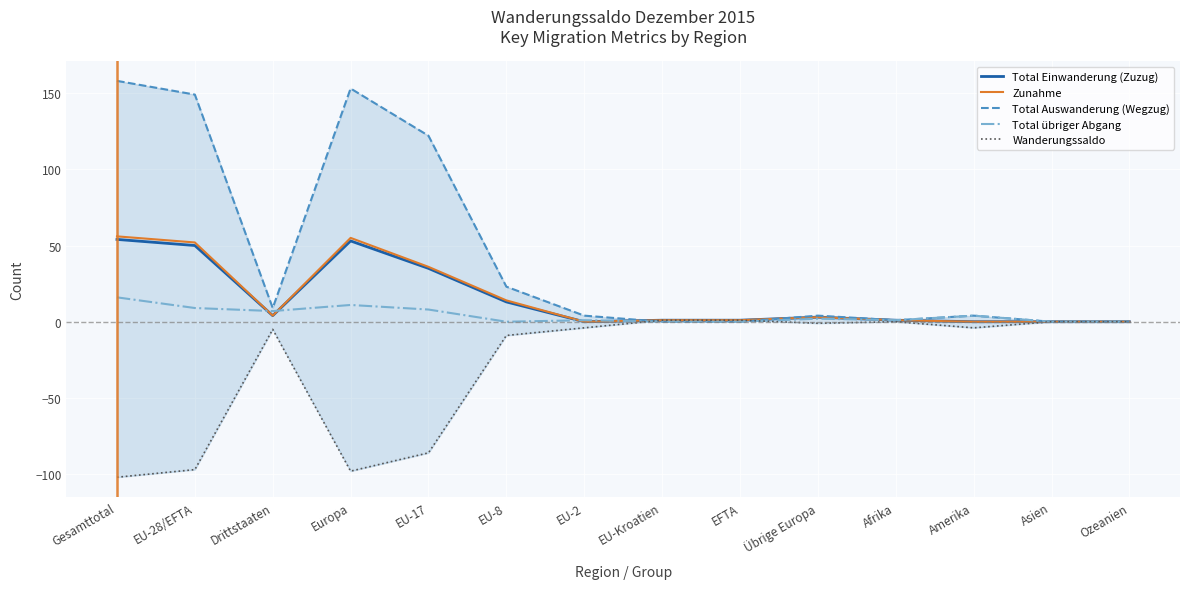

Reading right to left, list all the values displayed in this chart.

Total Einwanderung (Zuzug): Ozeanien=0	Asien=0	Amerika=0	Afrika=1	Übrige Europa=3	EFTA=1	EU-Kroatien=1	EU-2=0	EU-8=13	EU-17=35	Europa=53	Drittstaaten=4	EU-28/EFTA=50	Gesamttotal=54
Zunahme: Ozeanien=0	Asien=0	Amerika=0	Afrika=1	Übrige Europa=3	EFTA=1	EU-Kroatien=1	EU-2=0	EU-8=14	EU-17=36	Europa=55	Drittstaaten=4	EU-28/EFTA=52	Gesamttotal=56
Total Auswanderung (Wegzug): Ozeanien=0	Asien=0	Amerika=4	Afrika=1	Übrige Europa=4	EFTA=0	EU-Kroatien=0	EU-2=4	EU-8=23	EU-17=122	Europa=153	Drittstaaten=9	EU-28/EFTA=149	Gesamttotal=158
Total übriger Abgang: Ozeanien=0	Asien=0	Amerika=4	Afrika=1	Übrige Europa=2	EFTA=0	EU-Kroatien=0	EU-2=1	EU-8=0	EU-17=8	Europa=11	Drittstaaten=7	EU-28/EFTA=9	Gesamttotal=16
Wanderungssaldo: Ozeanien=0	Asien=0	Amerika=-4	Afrika=0	Übrige Europa=-1	EFTA=1	EU-Kroatien=1	EU-2=-4	EU-8=-9	EU-17=-86	Europa=-98	Drittstaaten=-5	EU-28/EFTA=-97	Gesamttotal=-102